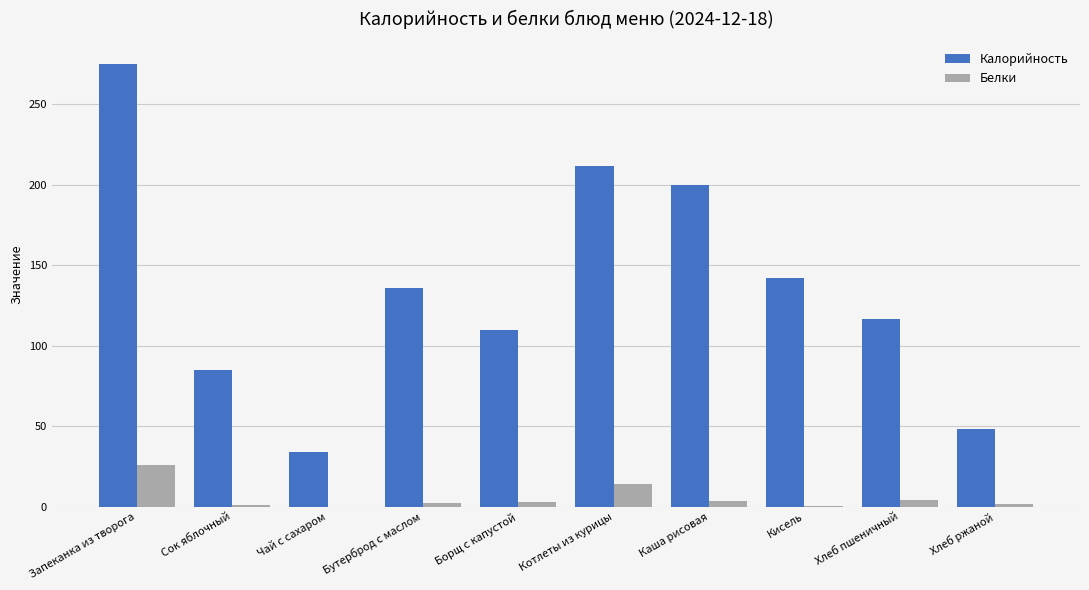

What is the spread (max minus min) of values at Чай с сахаром?

33.9